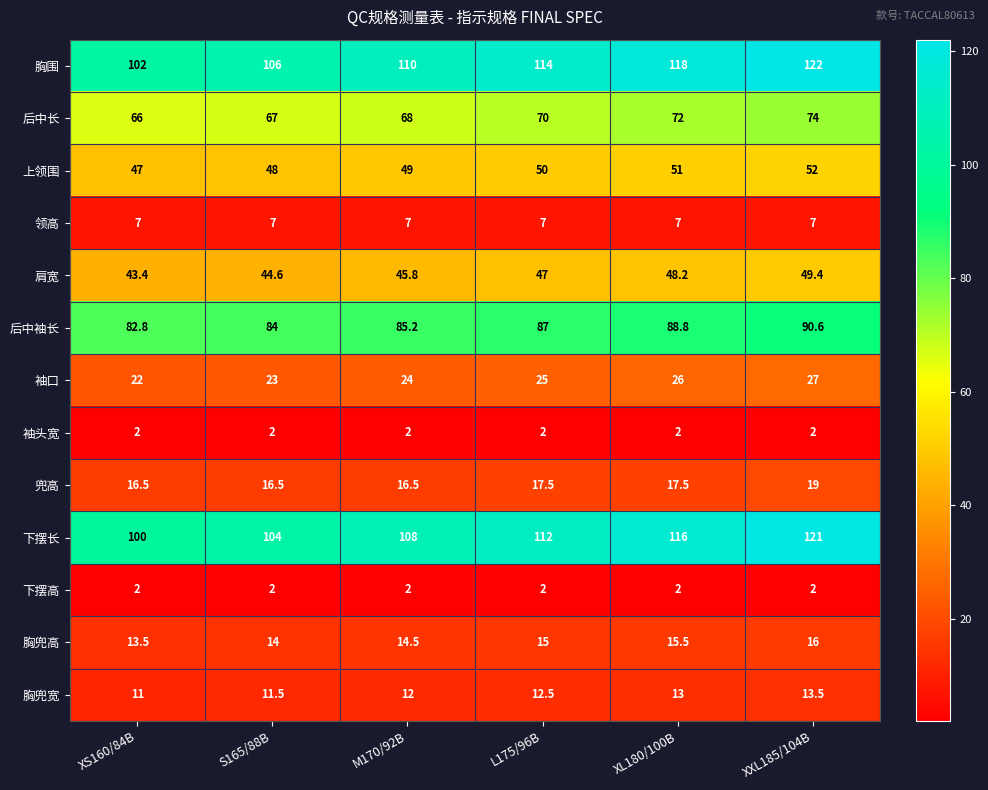

List the labels in order of 胸围 value, smallest first.

XS160/84B, S165/88B, M170/92B, L175/96B, XL180/100B, XXL185/104B